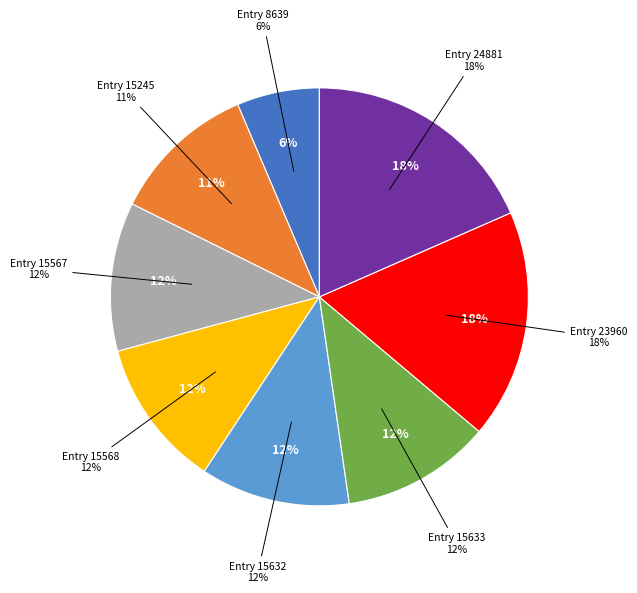

Which category has the smallest portion of the pie?

Entry 8639